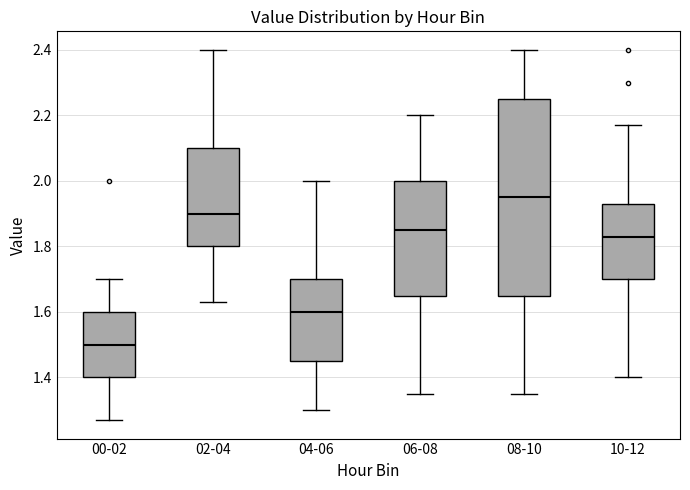

Comparing the boxes themselves (not the whiskers), which one is the tallest?

08-10